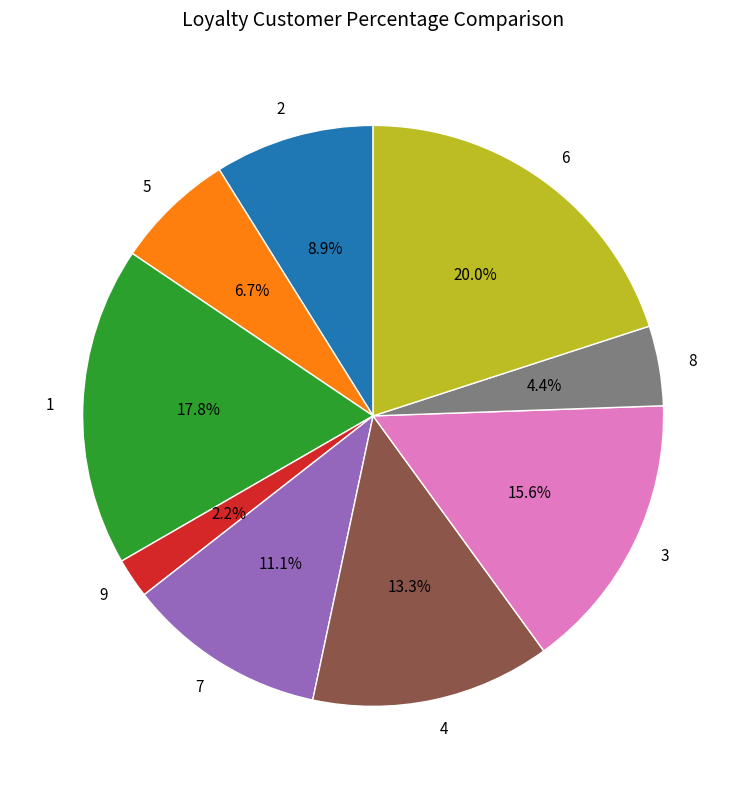

True or false: 5 accounts for 14% of the total.

False